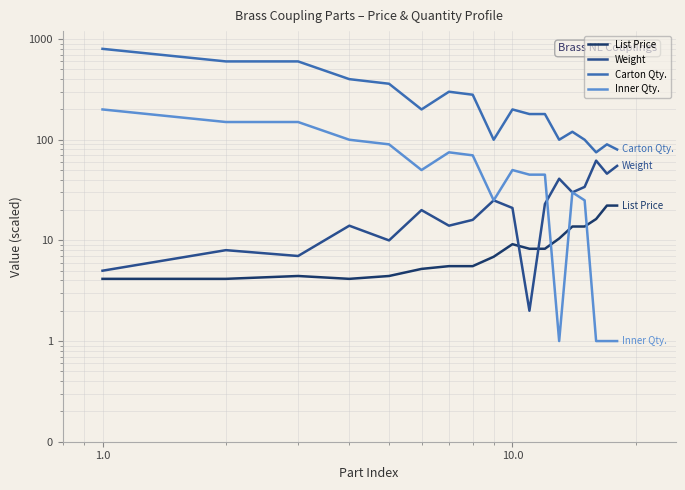

True or false: Weight and List Price cross at least once.

True